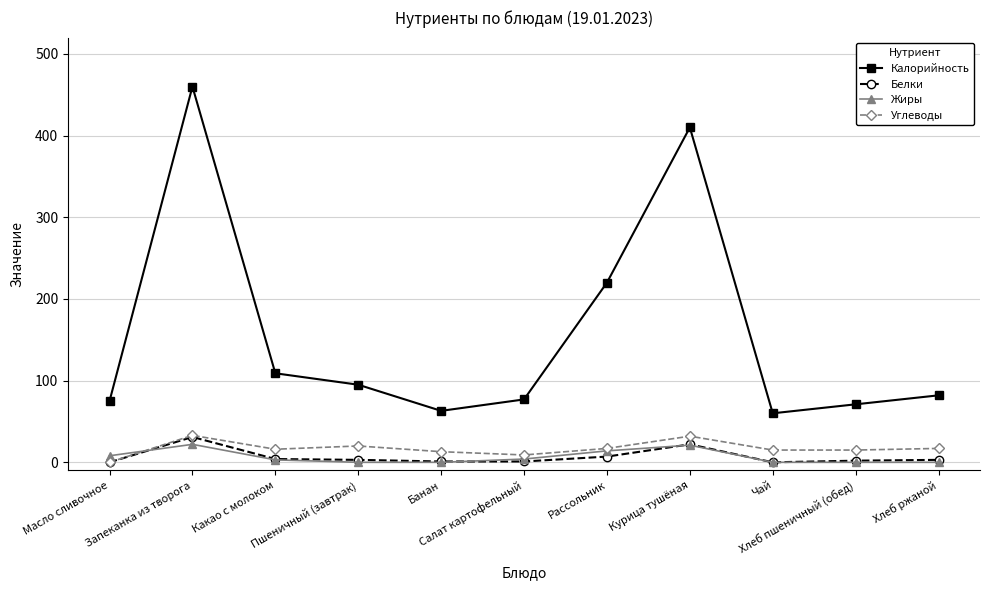

What position from the left is Пшеничный (завтрак)?

4